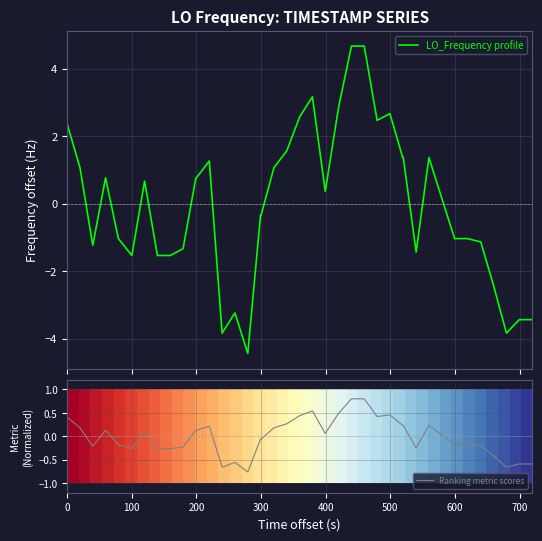

What is the highest value of the Ranking metric scores series?

0.8